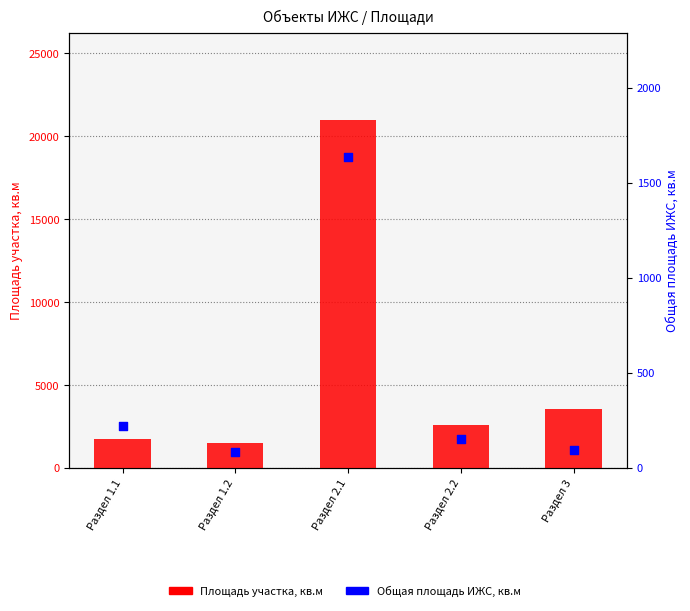

Which series contains the highest Y value?

Площадь участка, кв.м